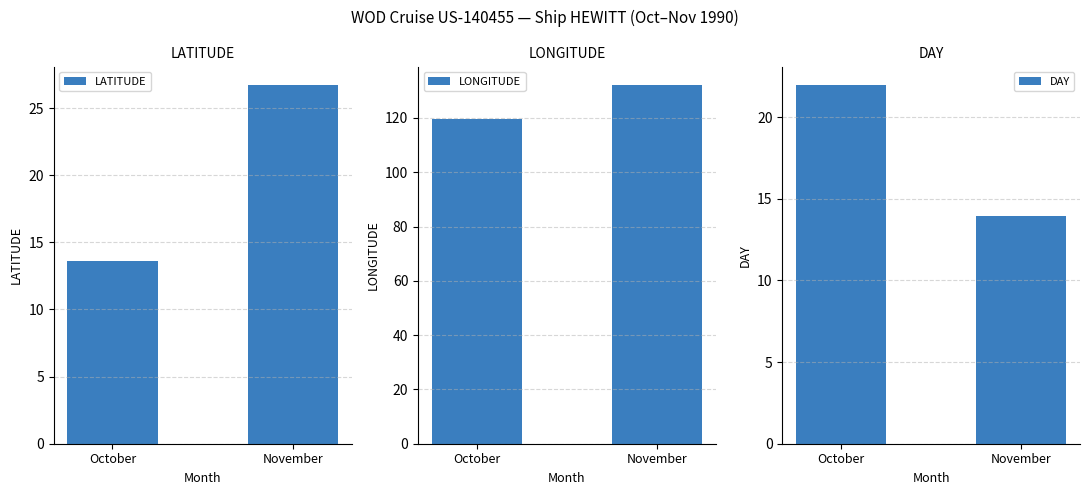

How many data points does each series have?

2